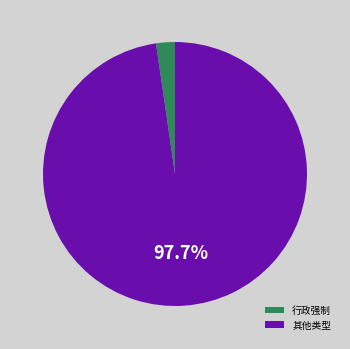

Approximately how many times larger is the value at 其他类型 compared to 行政强制?

42.5